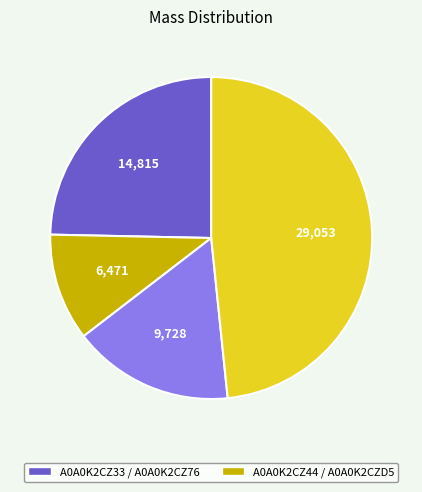

Is there any slice that represents more than half of the pie?

No